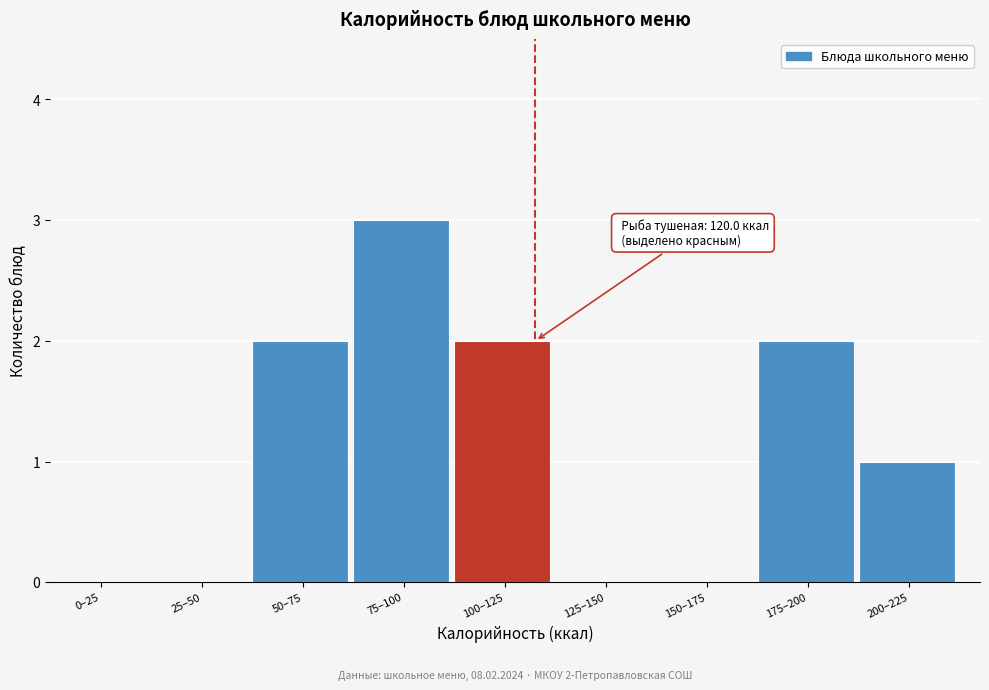

Reading left to right, transcribe all the data shown in this chart.

0–25=0	25–50=0	50–75=2	75–100=3	100–125=2	125–150=0	150–175=0	175–200=2	200–225=1